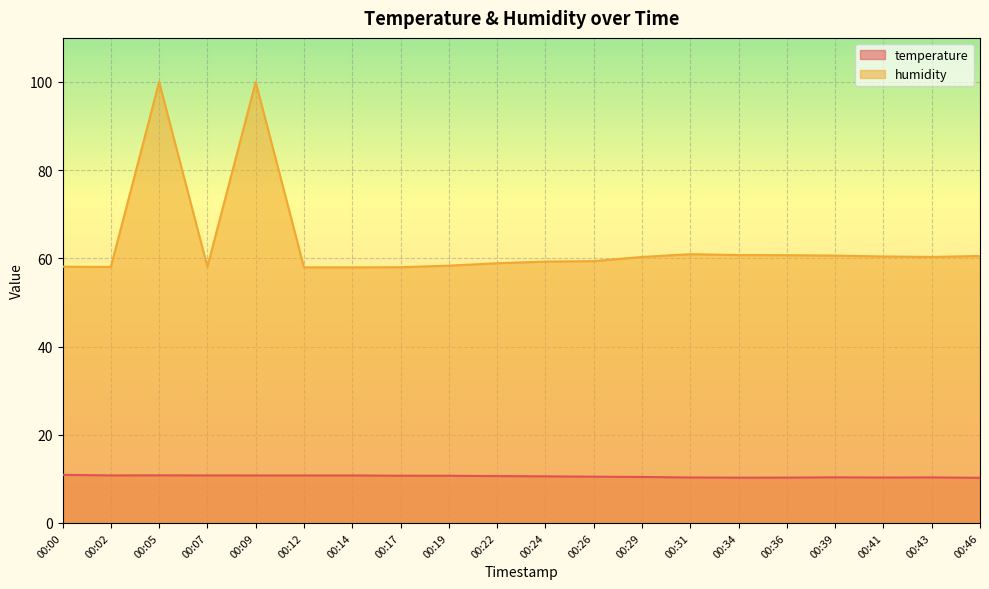

Reading left to right, extract all data points from this chart.

temperature: 00:00=10.9	00:02=10.8	00:05=10.8	00:07=10.8	00:09=10.8	00:12=10.8	00:14=10.8	00:17=10.7	00:19=10.7	00:22=10.6	00:24=10.6	00:26=10.5	00:29=10.4	00:31=10.3	00:34=10.3	00:36=10.3	00:39=10.3	00:41=10.3	00:43=10.3	00:46=10.2
humidity: 00:00=58.1	00:02=58.0	00:05=100.0	00:07=58.1	00:09=100.0	00:12=58.0	00:14=58.0	00:17=58.0	00:19=58.4	00:22=58.9	00:24=59.3	00:26=59.4	00:29=60.3	00:31=61.0	00:34=60.8	00:36=60.7	00:39=60.6	00:41=60.4	00:43=60.3	00:46=60.5